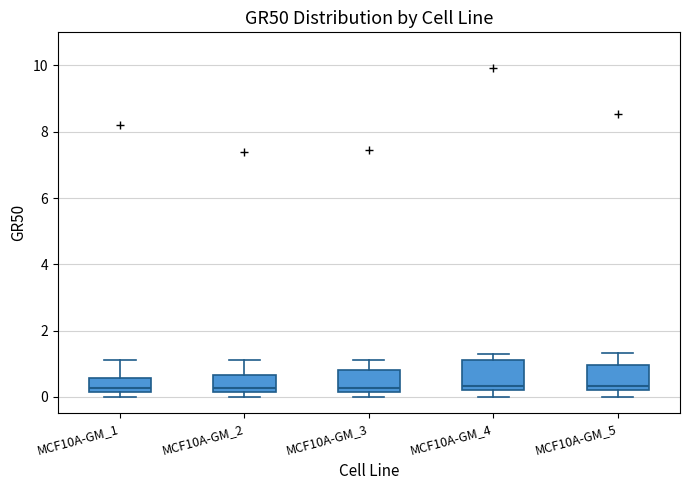

Reading left to right, read every box against the y-axis: the position of its median line, the range the box covers, and the ends of its whiskers. The values are not printed on the chart, so give them approximately, as read against the axis.

MCF10A-GM_1: median 0.2 (just above the box's lower edge), box 0.2 to 0.6, whiskers 0.0 to 1.2
MCF10A-GM_2: median 0.2 (just above the box's lower edge), box 0.2 to 0.6, whiskers 0.0 to 1.2
MCF10A-GM_3: median 0.2 (just above the box's lower edge), box 0.2 to 0.8, whiskers 0.0 to 1.2
MCF10A-GM_4: median 0.4, box 0.2 to 1.2, whiskers 0.0 to 1.2 (just above the box's upper edge)
MCF10A-GM_5: median 0.4, box 0.2 to 1.0, whiskers 0.0 to 1.4